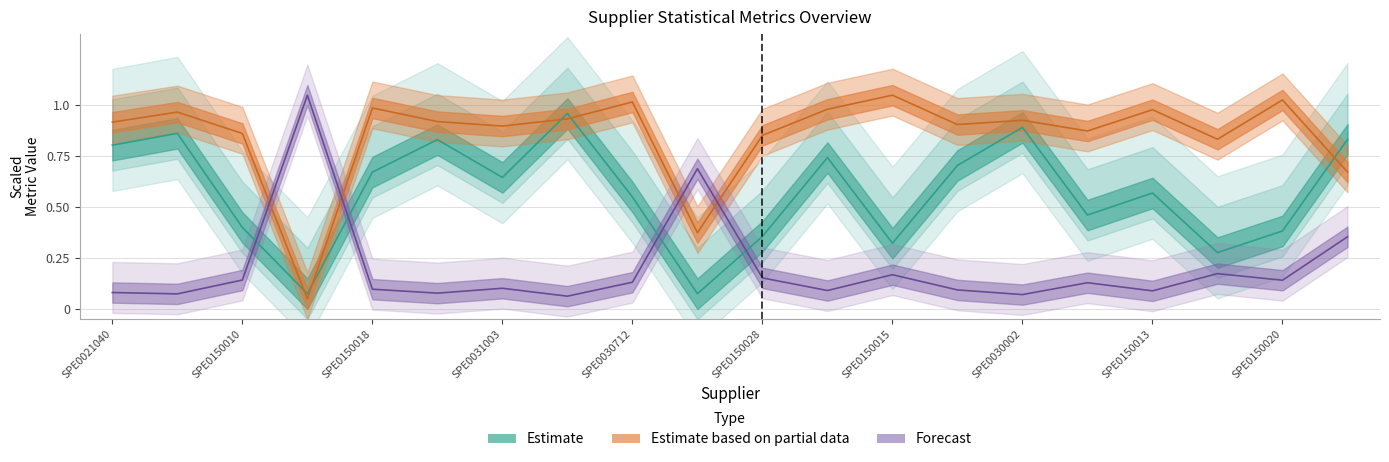

What is the maximum value shown in the chart?

1.1